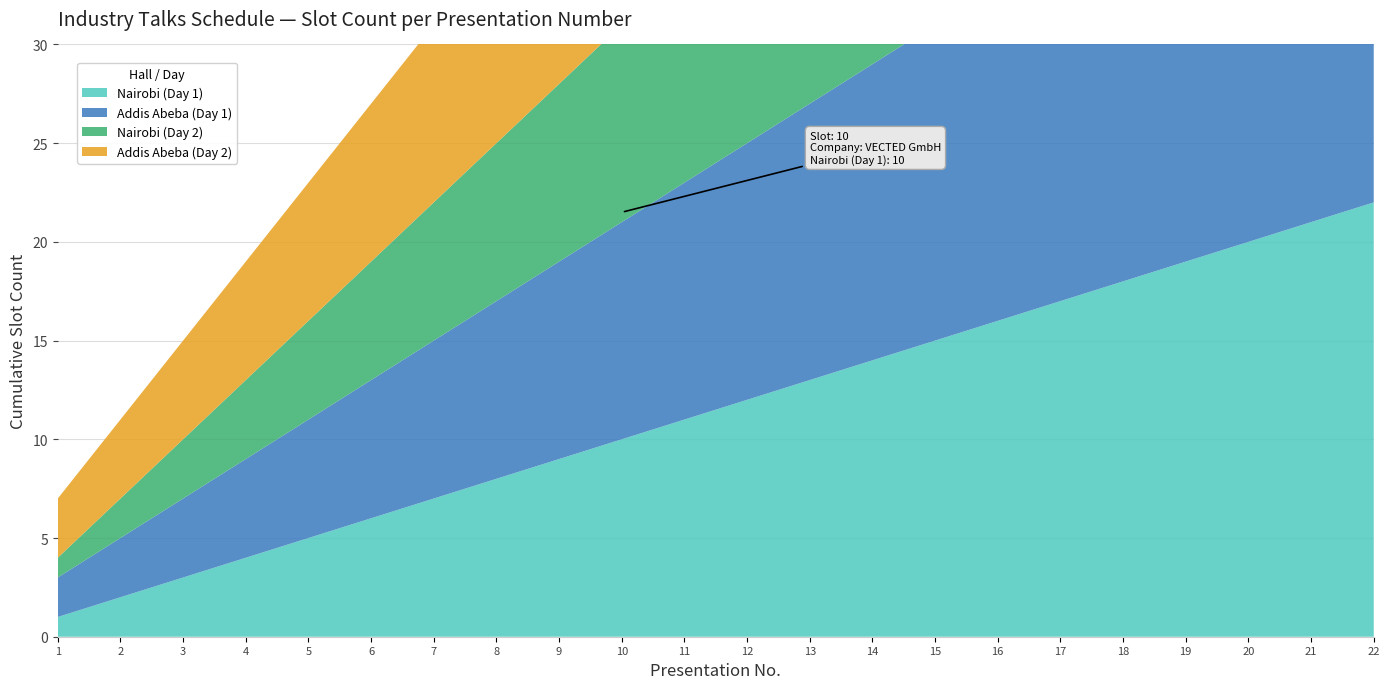

Reading right to left, list all the values displayed in this chart.

Nairobi (Day 1): 22	21	20	19	18	17	16	15	14	13	12	11	10	9	8	7	6	5	4	3	2	1
Addis Abeba (Day 1): 23	22	21	20	19	18	17	16	15	14	13	12	11	10	9	8	7	6	5	4	3	2
Nairobi (Day 2): 22	21	20	19	18	17	16	15	14	13	12	11	10	9	8	7	6	5	4	3	2	1
Addis Abeba (Day 2): 24	23	22	21	20	19	18	17	16	15	14	13	12	11	10	9	8	7	6	5	4	3